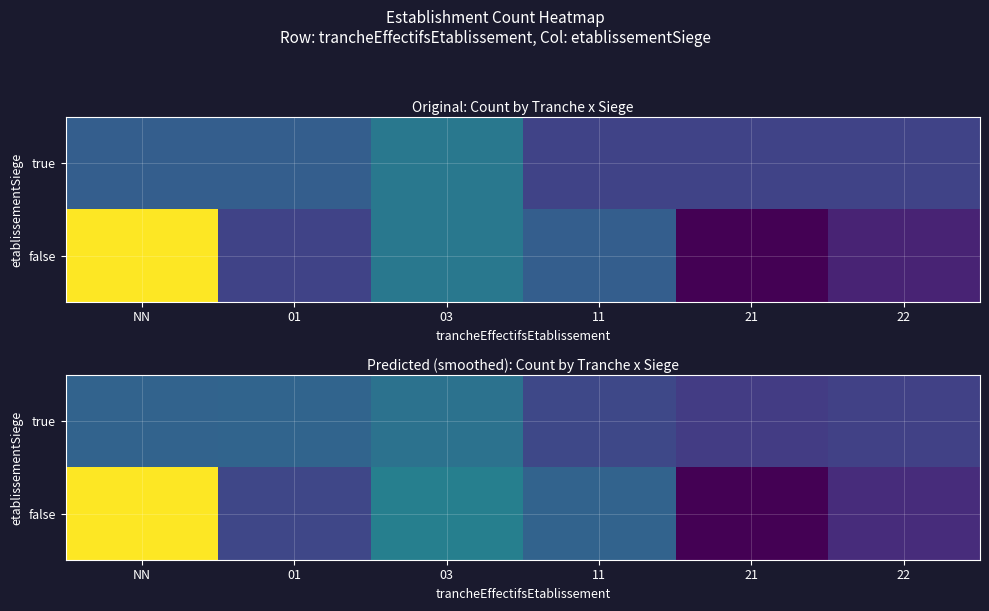

Read the false value at 03.

4.3